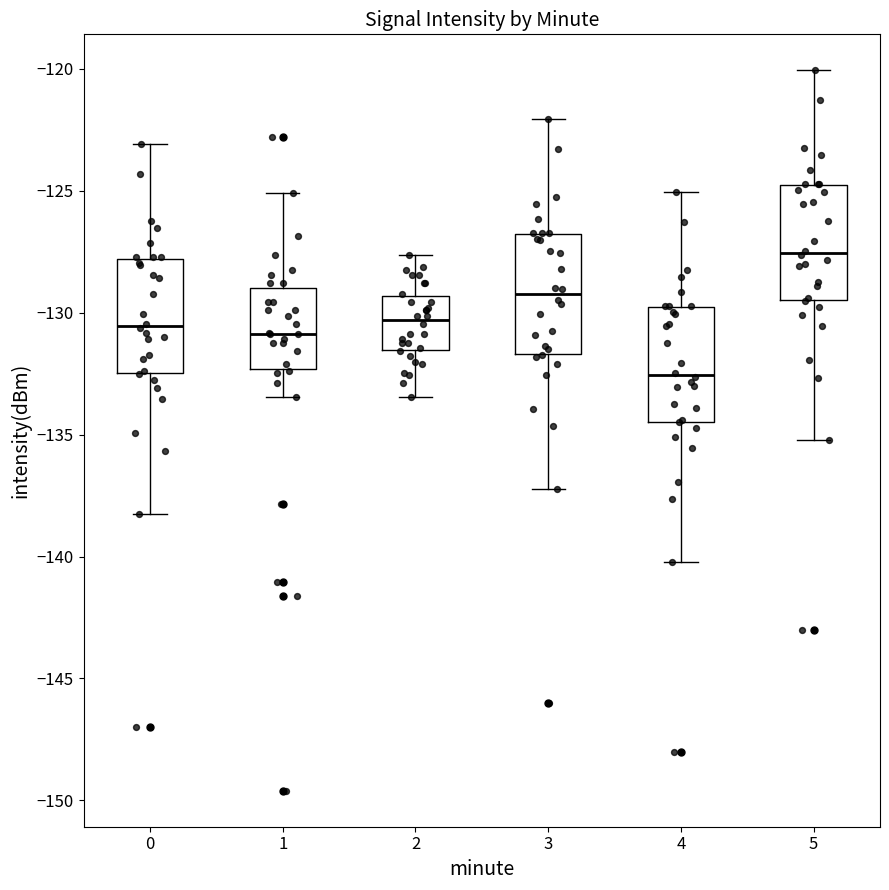

Where does the lower whisker of the box at x = 4 end on the y-axis? The values are not printed on the chart, so give them approximately, as read against the axis.

-140.0